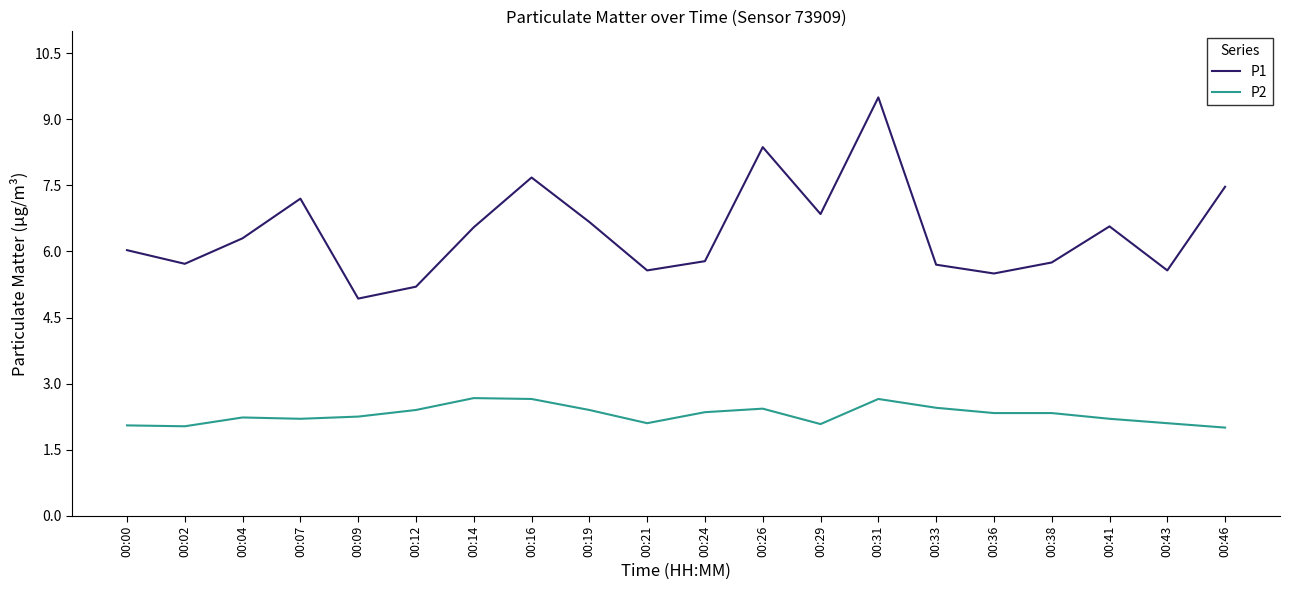

True or false: P2 and P1 intersect in this chart.

False